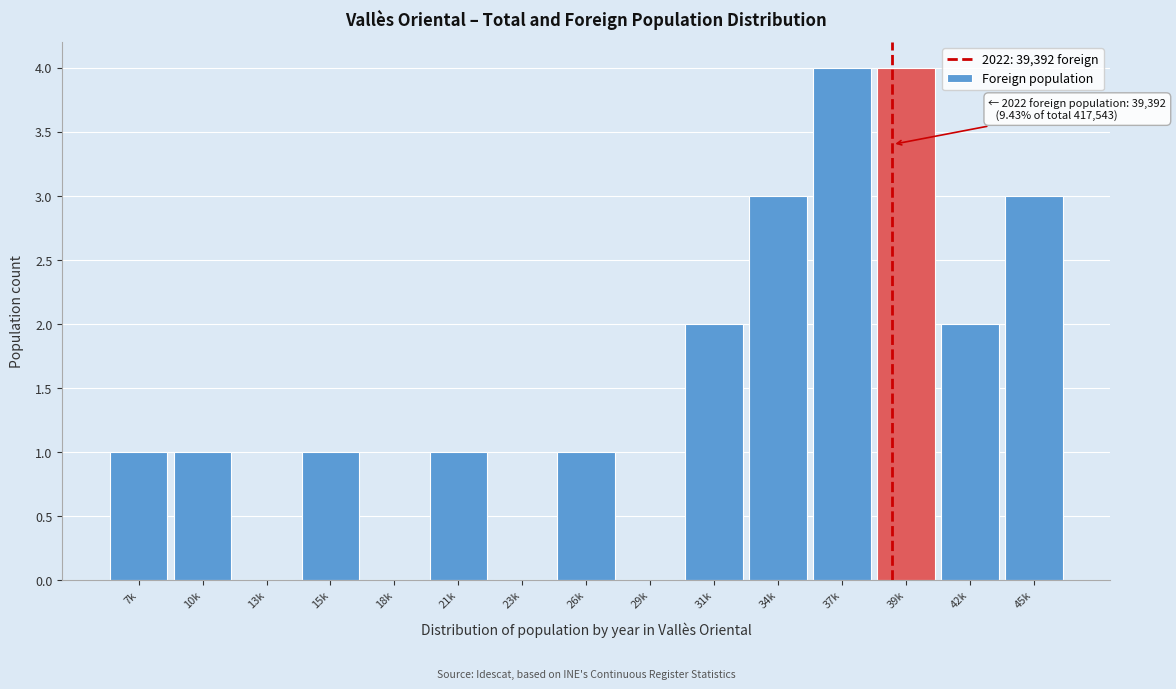

Reading left to right, list all the values displayed in this chart.

7k=1	10k=1	13k=0	15k=1	18k=0	21k=1	23k=0	26k=1	29k=0	31k=2	34k=3	37k=4	39k=4	42k=2	45k=3